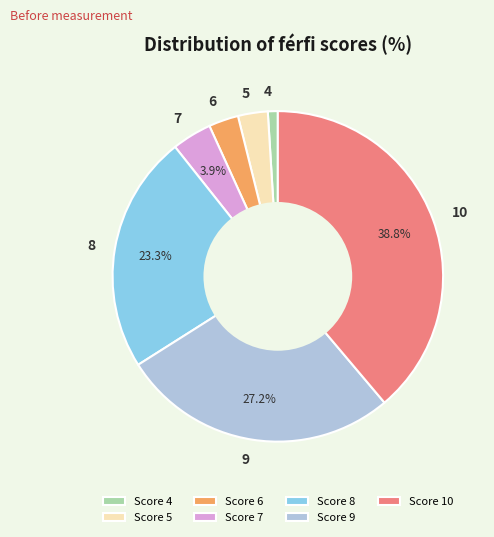

Combined, what portion of the pie is 8 and 10?

62.1%